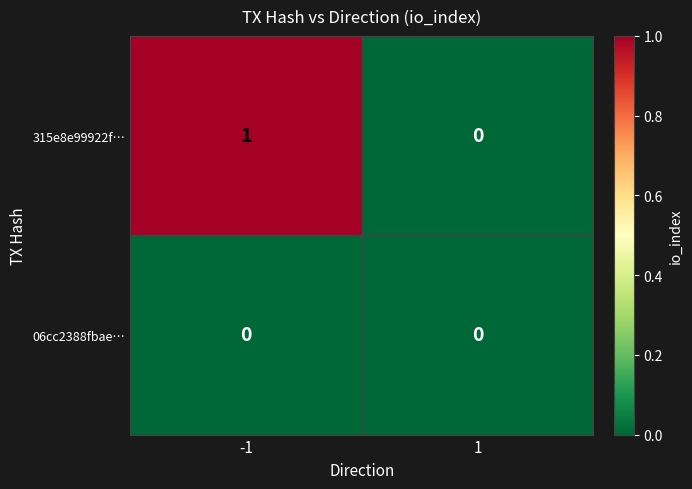

Which series has the largest total across all categories?

315e8e99922f…